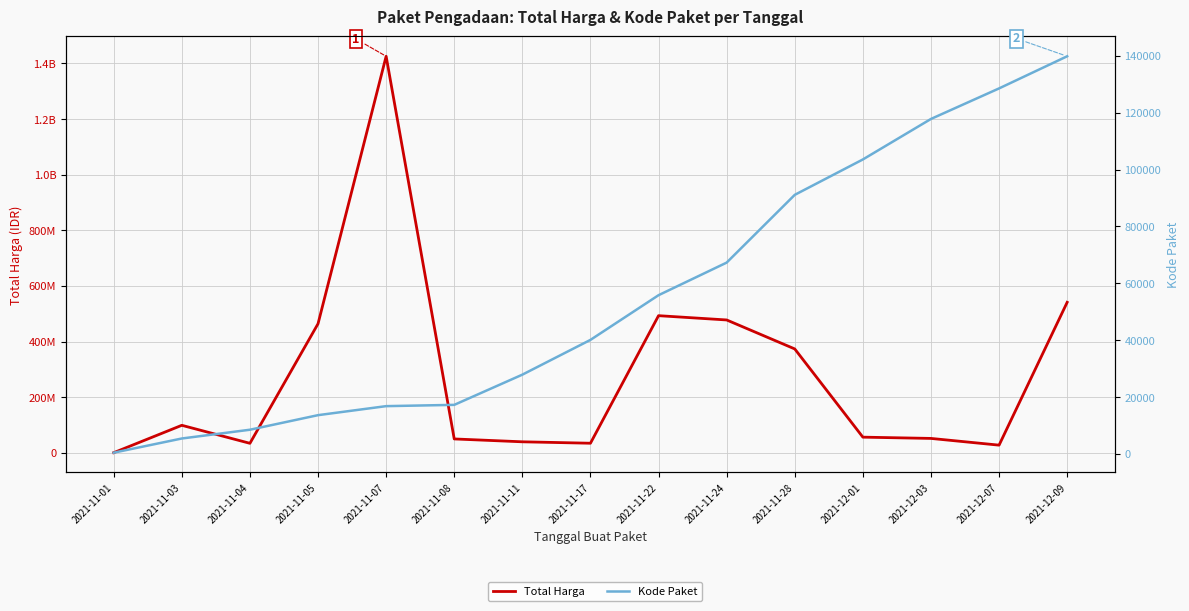

Which category has the lowest value in the Total Harga series?

2021-11-01